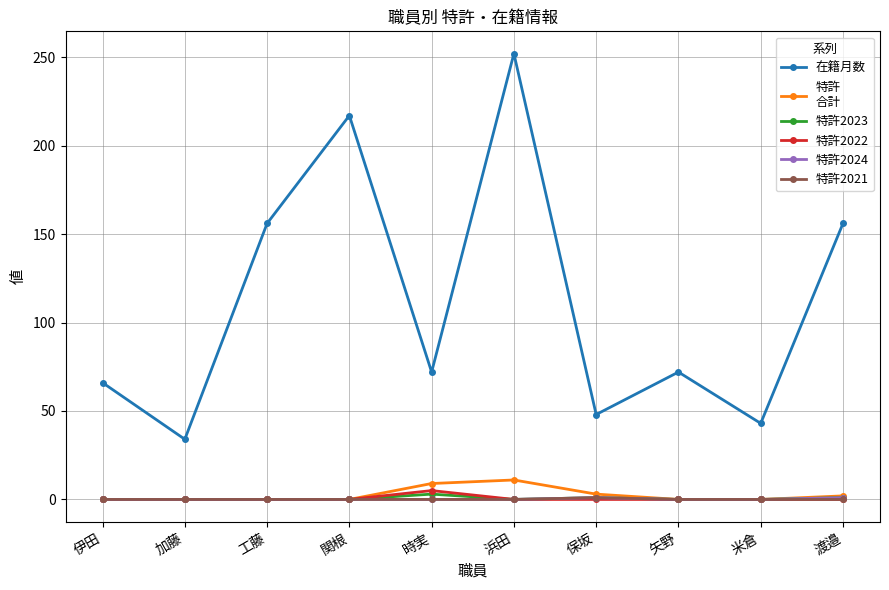

What is the label of the 9th point from the right?

加藤